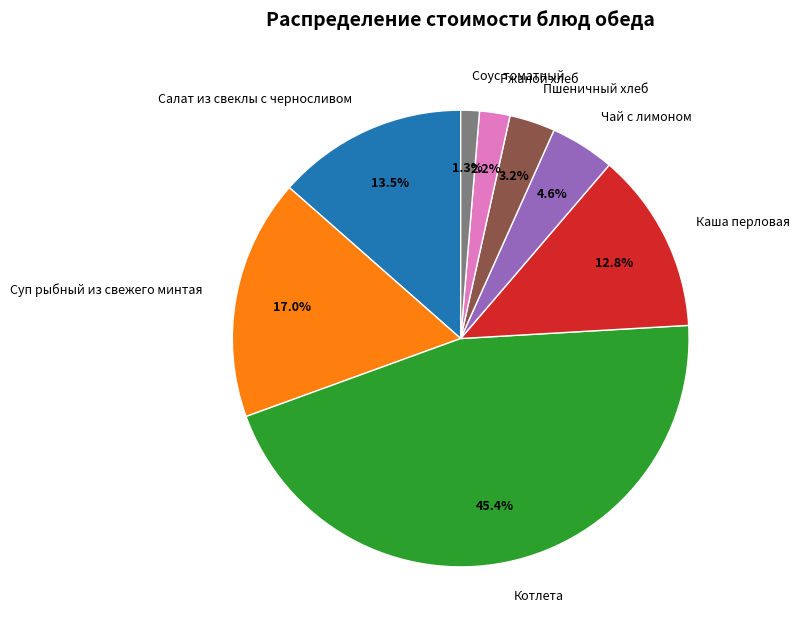

To the nearest percent, what is the difference between the Ржаной хлеб and Чай с лимоном slice percentages?

2%